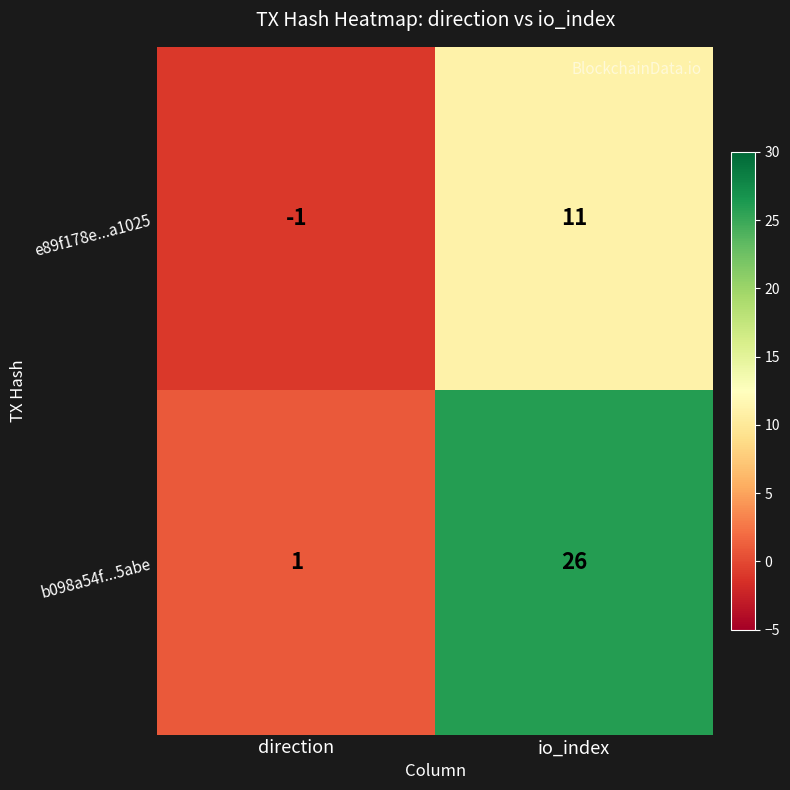

At which label is e89f178e...a1025 closest to 5?

direction